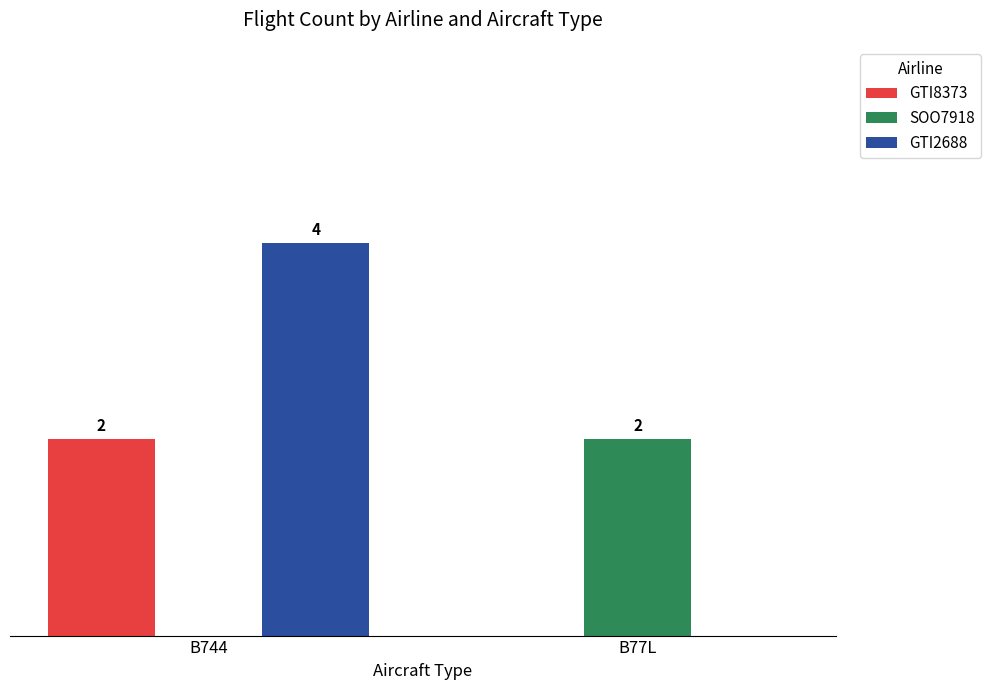

Which series has the largest total across all categories?

GTI2688